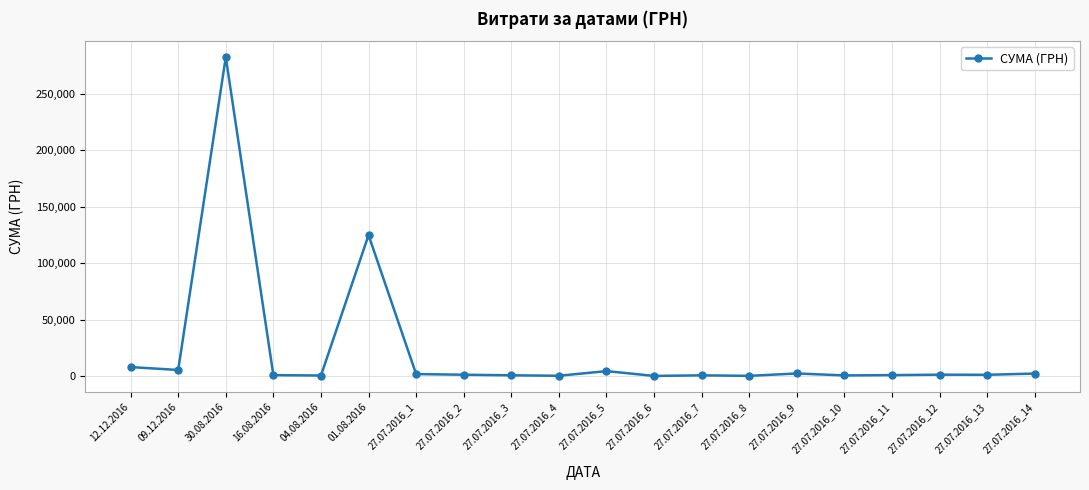

At which label is the value closest to 141308?

01.08.2016